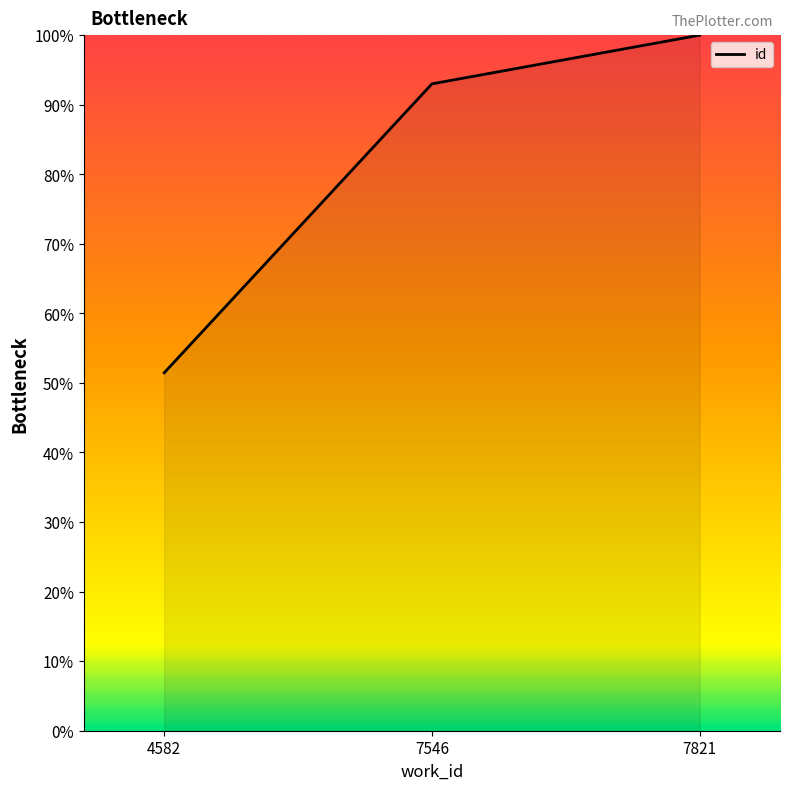

True or false: the data shows 100.0 at 7821.

True